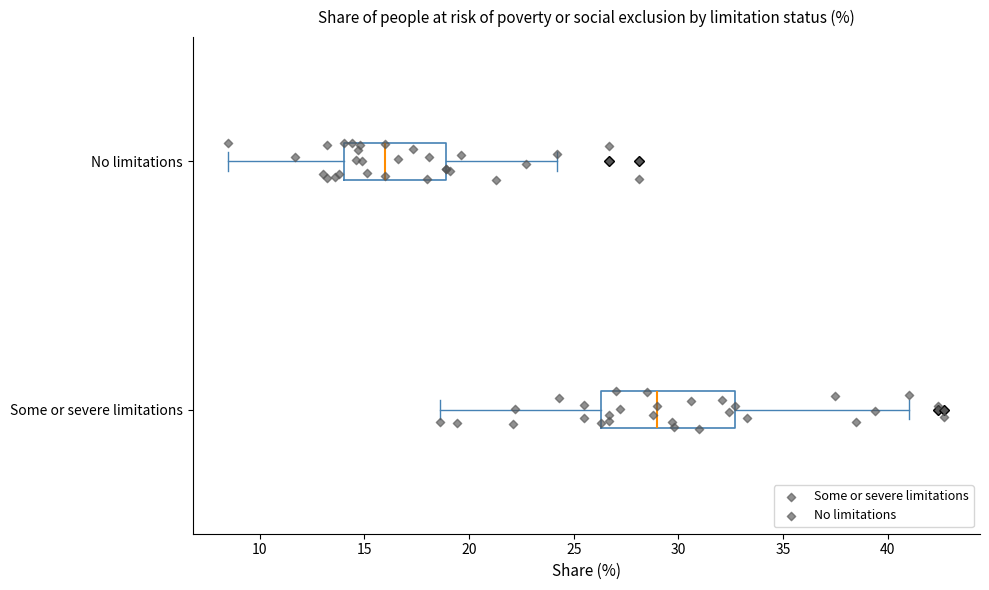

Reading bottom to top, read every box against the x-axis: the position of its median line, the range the box covers, and the ends of its whiskers. The values are not printed on the chart, so give them approximately, as read against the axis.

Some or severe limitations: median 29.0, box 26.5 to 32.5, whiskers 18.5 to 41.0
No limitations: median 16.0, box 14.0 to 19.0, whiskers 8.5 to 24.0